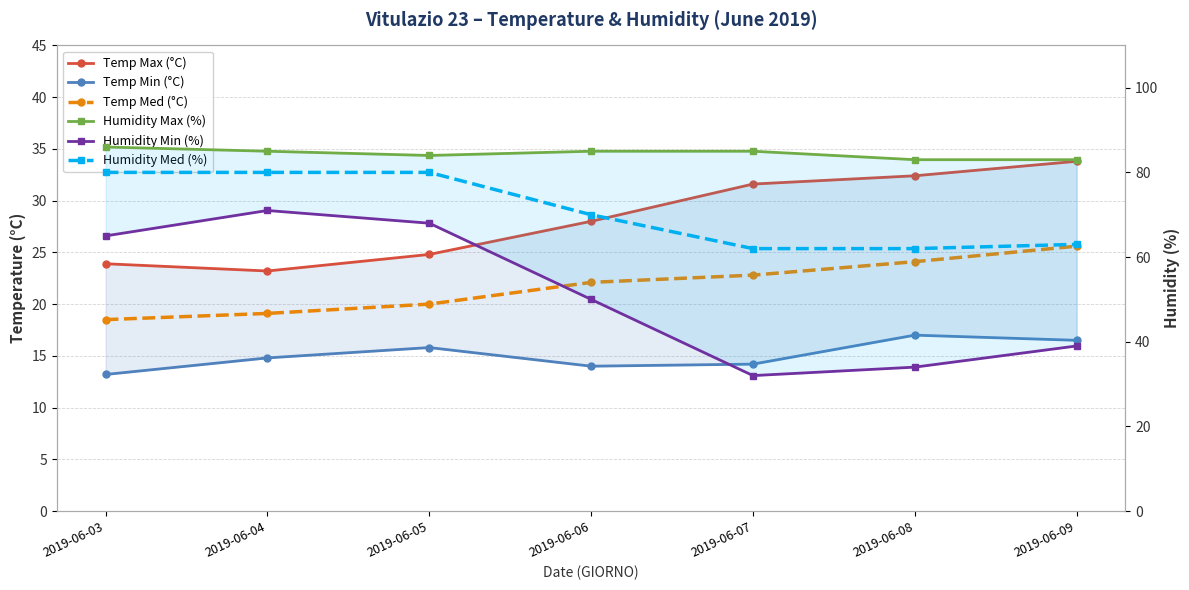

What is the sum of all Humidity Max (%) values?

591.0